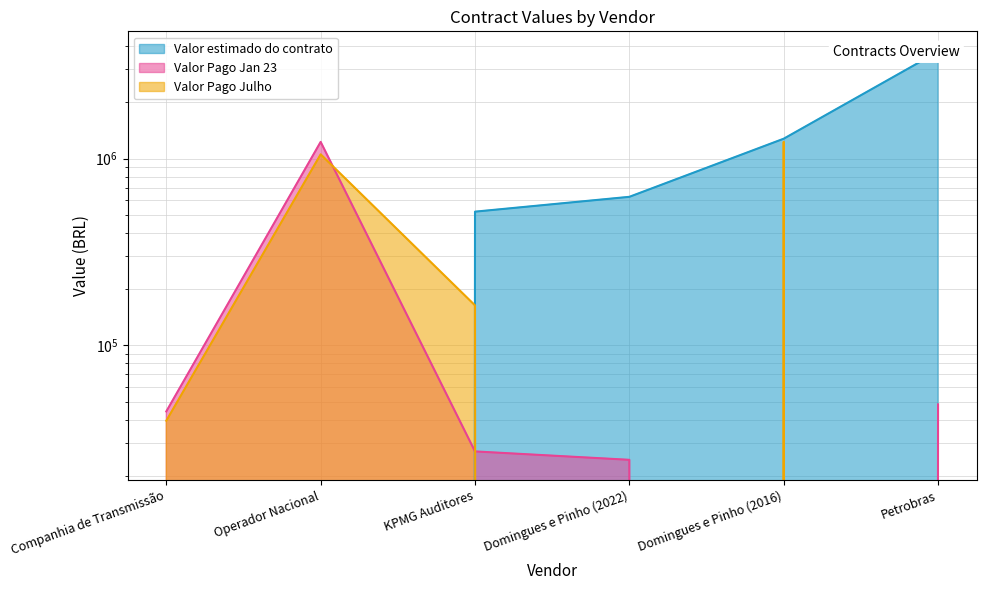

Which has a higher value, Domingues e Pinho (2022) or Domingues e Pinho (2016)?

Domingues e Pinho (2016)